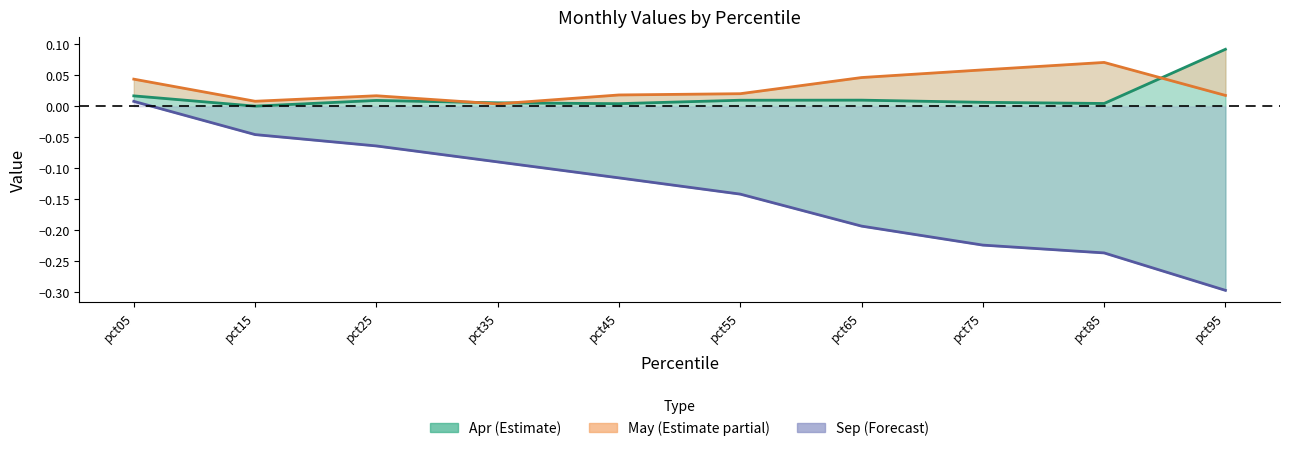

Where is the first local maximum for Apr (Estimate)?

pct25